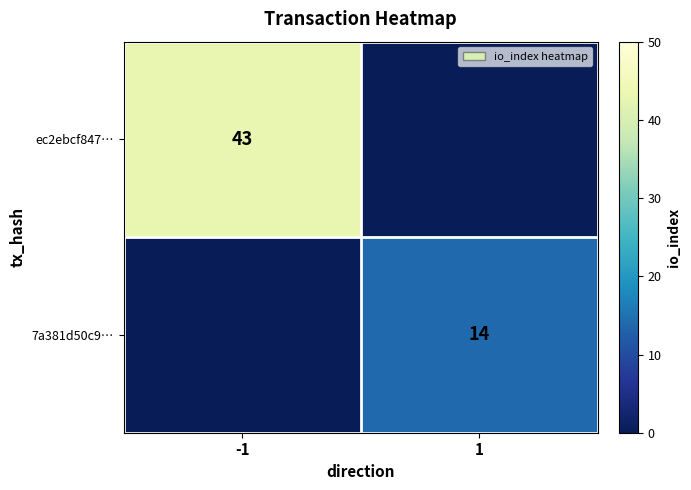

Is the value of 7a381d50c9… at 1 greater than the value of ec2ebcf847… at -1?

No